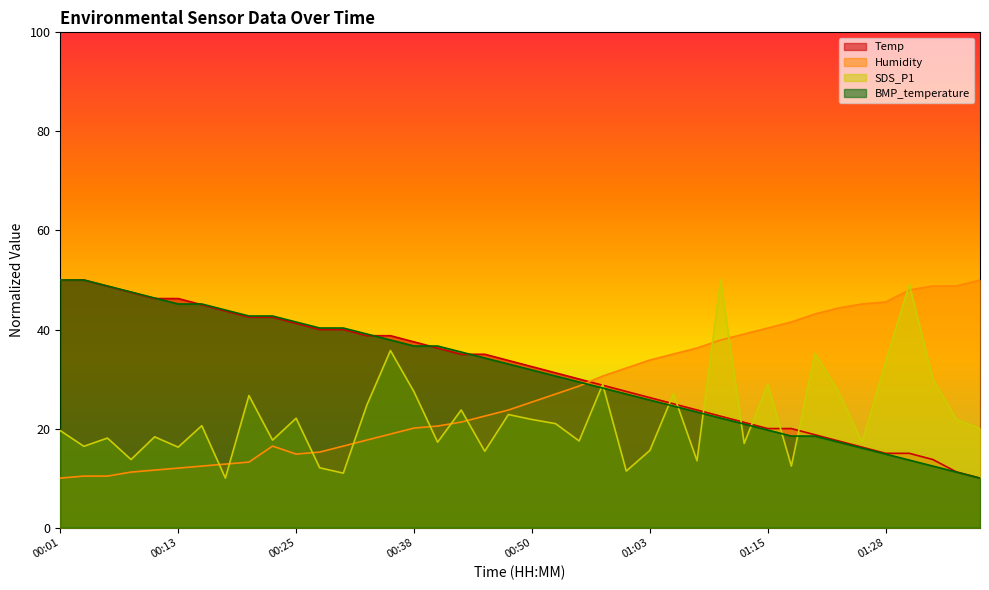

How many lines are shown in the chart?

4